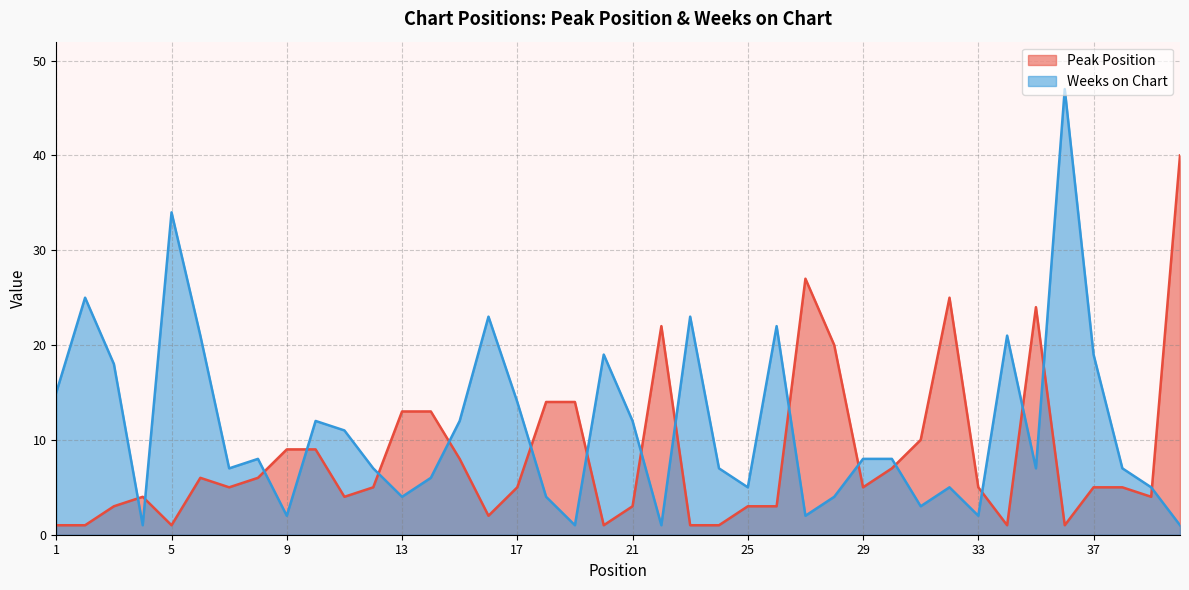

What is the difference between the second highest and minimum values in the Peak Position series?

26